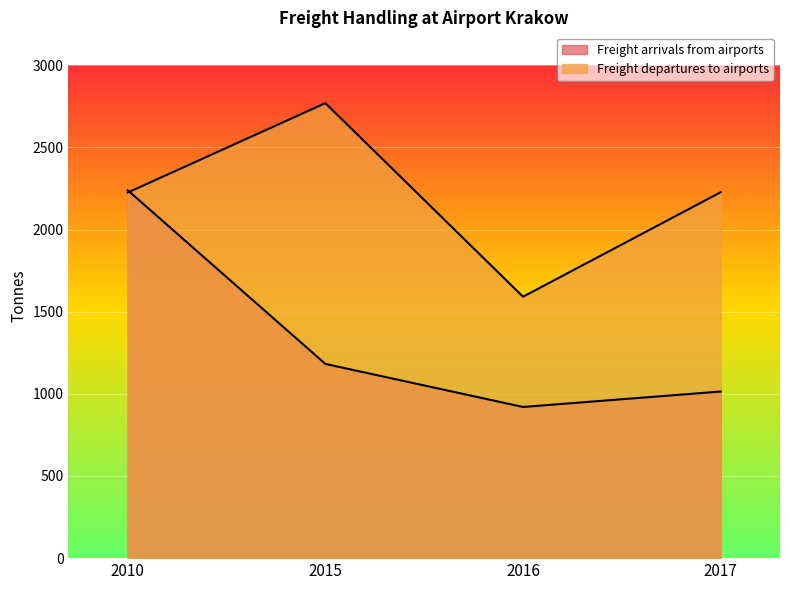

What is the difference between the maximum and second lowest values in the Freight departures to airports series?

544